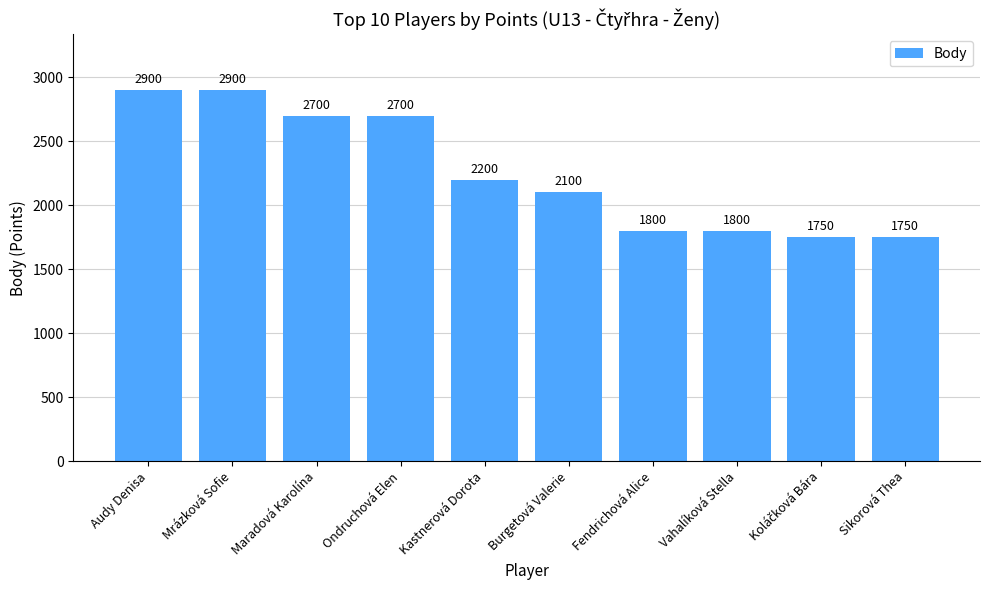

How many bars are there in total?

10